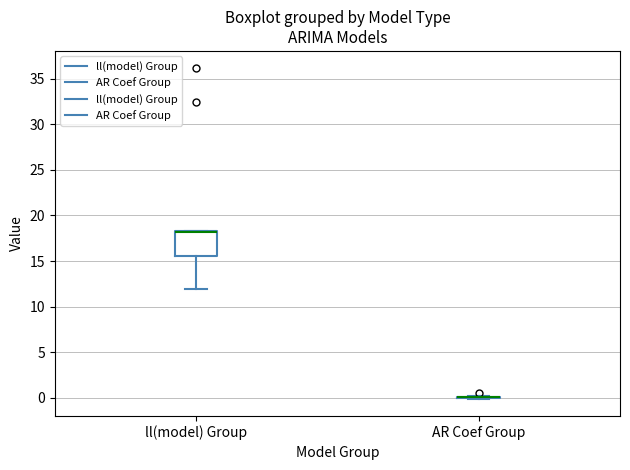

Reading left to right, transcribe this box plot: for each box, give where its median line is, the range the box spans, and where its two whiskers end, as read against the y-axis. The values are not printed on the chart, so give them approximately, as read against the axis.

ll(model) Group: median 18.0, box 15.5 to 18.5, whiskers 12.0 to 18.5
AR Coef Group: box collapsed to a line at 0.0, whiskers 0.0 to 0.0